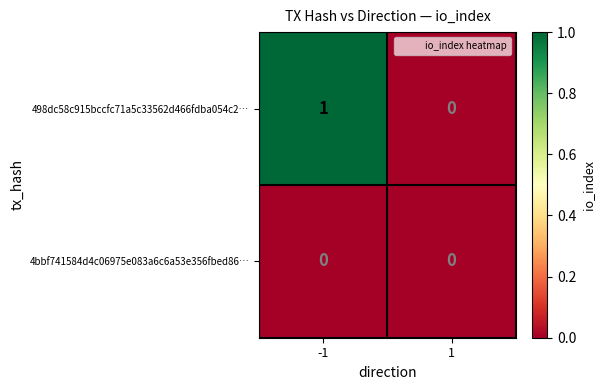

The 498dc58c915bccfc71a5c33562d466fdba054c2… series shows 0 at 1. True or false?

True